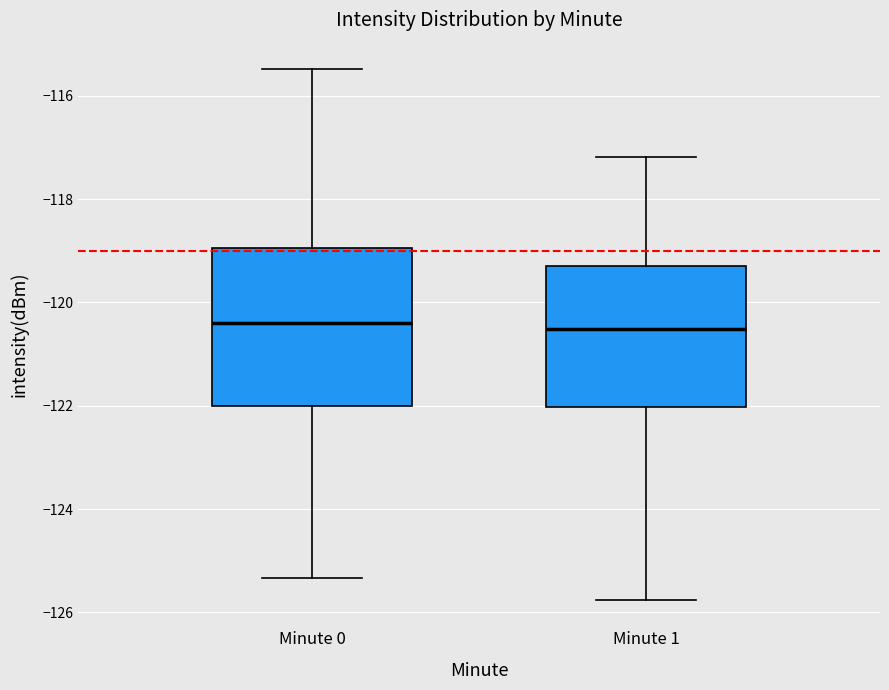

Reading left to right, transcribe this box plot: for each box, give where its median line is, the range the box spans, and where its two whiskers end, as read against the y-axis. The values are not printed on the chart, so give them approximately, as read against the axis.

Minute 0: median -120.4, box -122.0 to -119.0, whiskers -125.4 to -115.4
Minute 1: median -120.6, box -122.0 to -119.2, whiskers -125.8 to -117.2